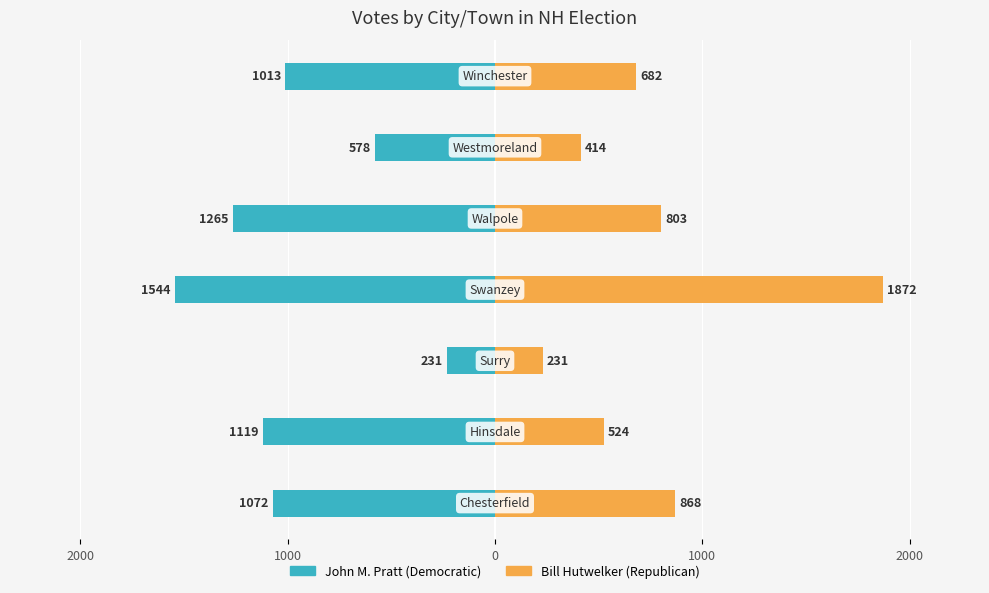

What is the average value of the Bill Hutwelker (Republican) series?

771